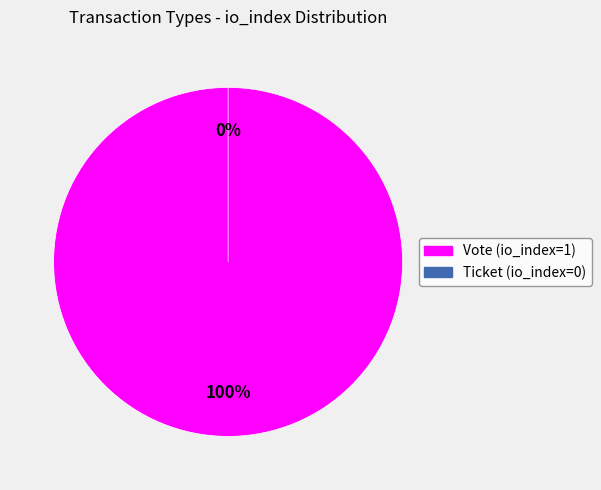

To the nearest percent, what percentage of the pie is Vote (io_index=1)?

100%